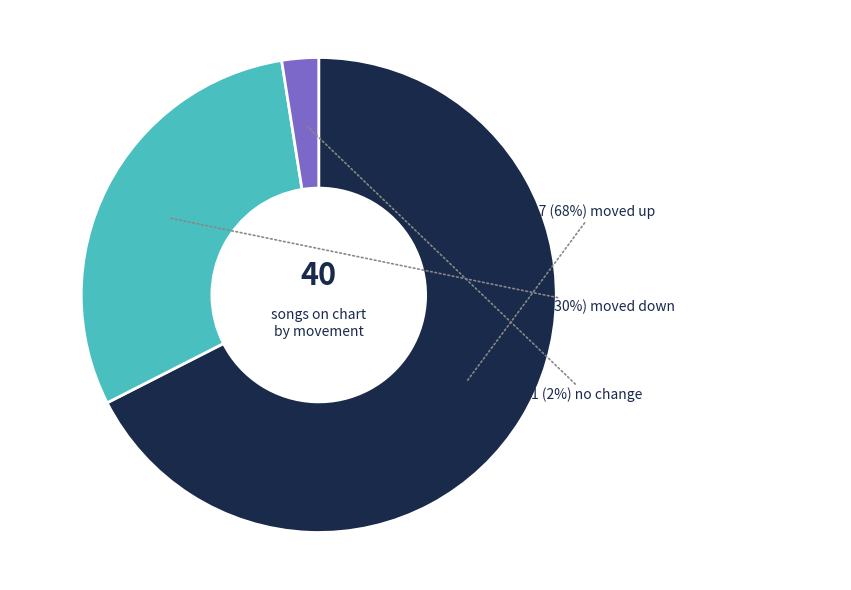

Is there a majority slice in this chart?

Yes